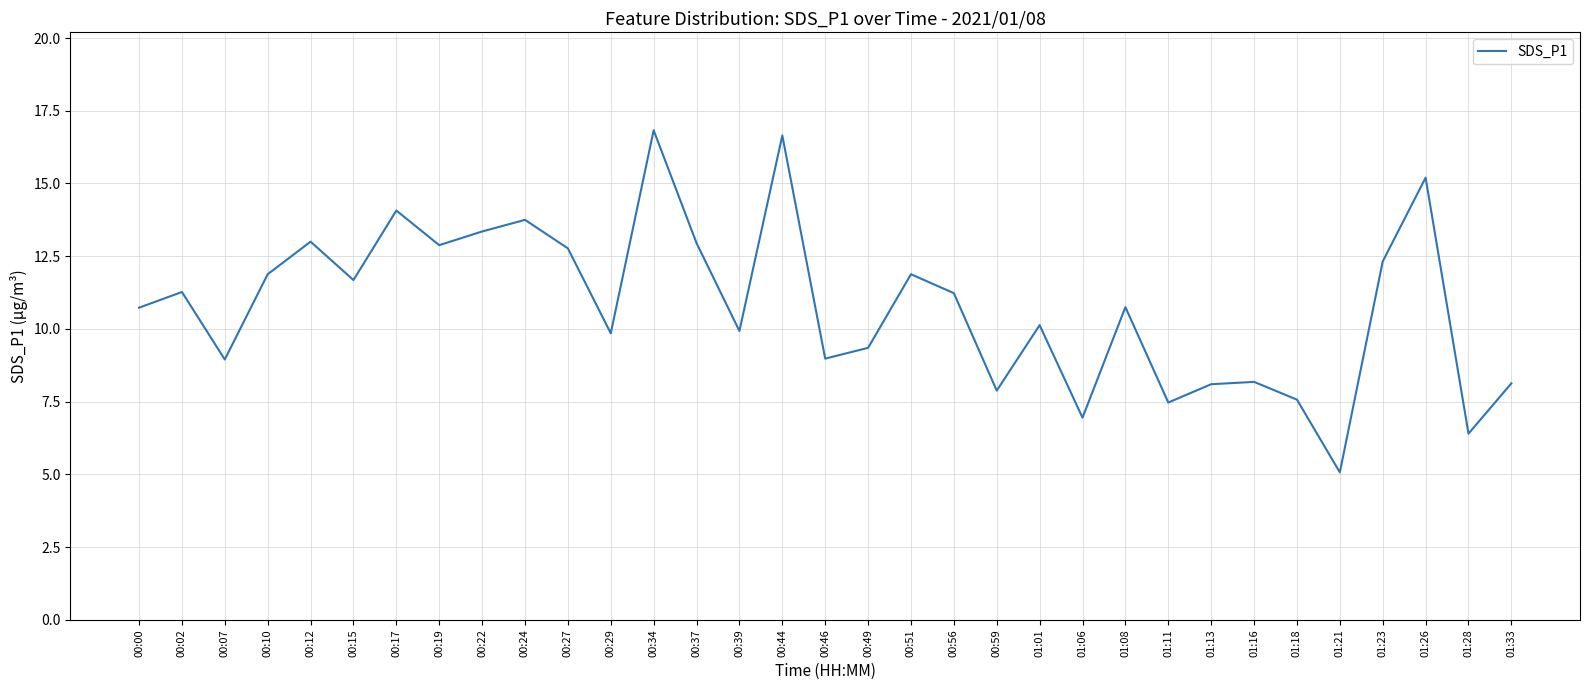

What position from the left is 01:33?

33